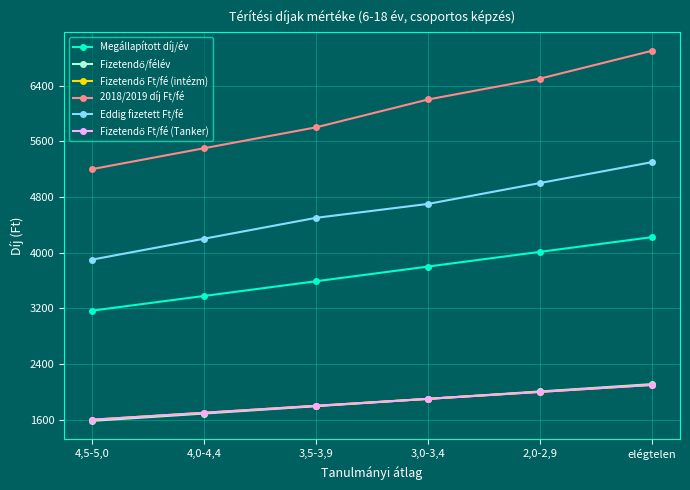

Reading left to right, list all the values displayed in this chart.

Megállapított díj/év: 4,5-5,0=3166.9	4,0-4,4=3378.1	3,5-3,9=3589.2	3,0-3,4=3800.3	2,0-2,9=4011.5	elégtelen=4222.6
Fizetendő/félév: 4,5-5,0=1583.5	4,0-4,4=1689.0	3,5-3,9=1794.6	3,0-3,4=1900.2	2,0-2,9=2005.7	elégtelen=2111.3
Fizetendő Ft/fé (intézm): 4,5-5,0=1600.0	4,0-4,4=1700.0	3,5-3,9=1800.0	3,0-3,4=1900.0	2,0-2,9=2000.0	elégtelen=2100.0
2018/2019 díj Ft/fé: 4,5-5,0=5200.0	4,0-4,4=5500.0	3,5-3,9=5800.0	3,0-3,4=6200.0	2,0-2,9=6500.0	elégtelen=6900.0
Eddig fizetett Ft/fé: 4,5-5,0=3900.0	4,0-4,4=4200.0	3,5-3,9=4500.0	3,0-3,4=4700.0	2,0-2,9=5000.0	elégtelen=5300.0
Fizetendő Ft/fé (Tanker): 4,5-5,0=1600.0	4,0-4,4=1700.0	3,5-3,9=1800.0	3,0-3,4=1900.0	2,0-2,9=2000.0	elégtelen=2100.0